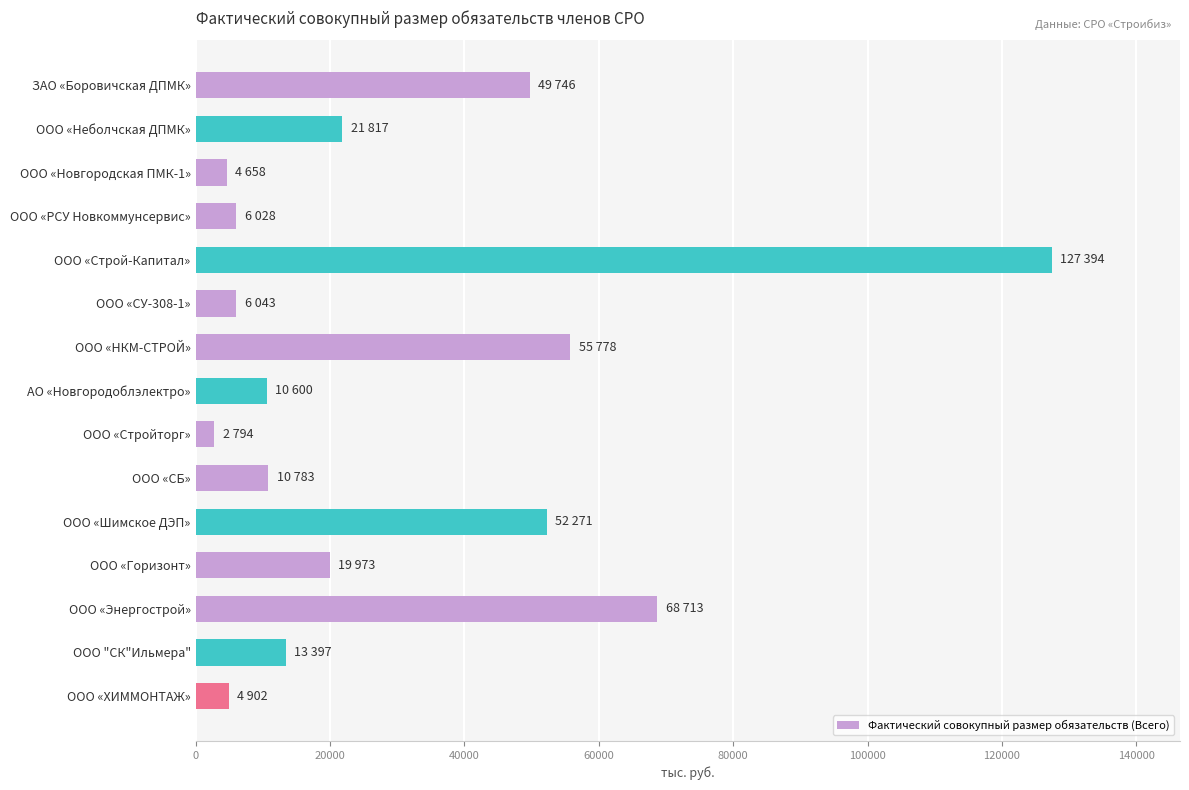

What is the minimum value shown in the chart?

2794.1